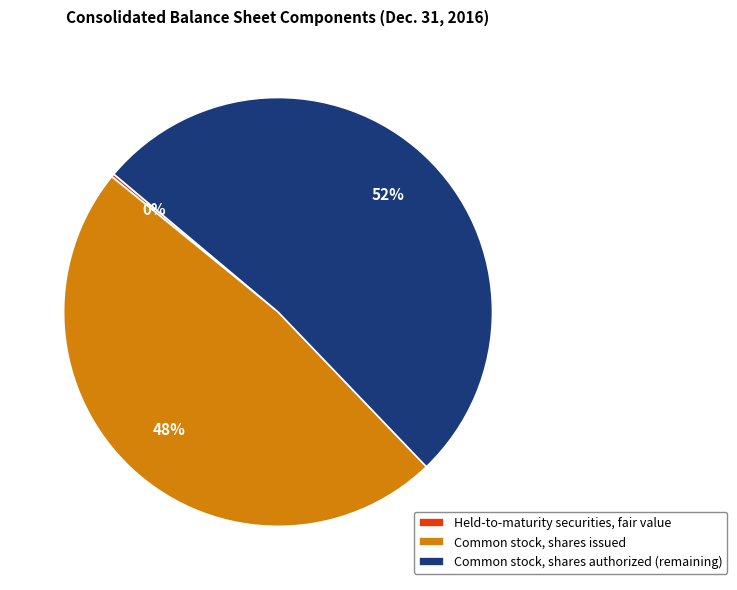

Do Common stock, shares issued and Common stock, shares authorized (remaining) together represent more than half of the pie?

Yes